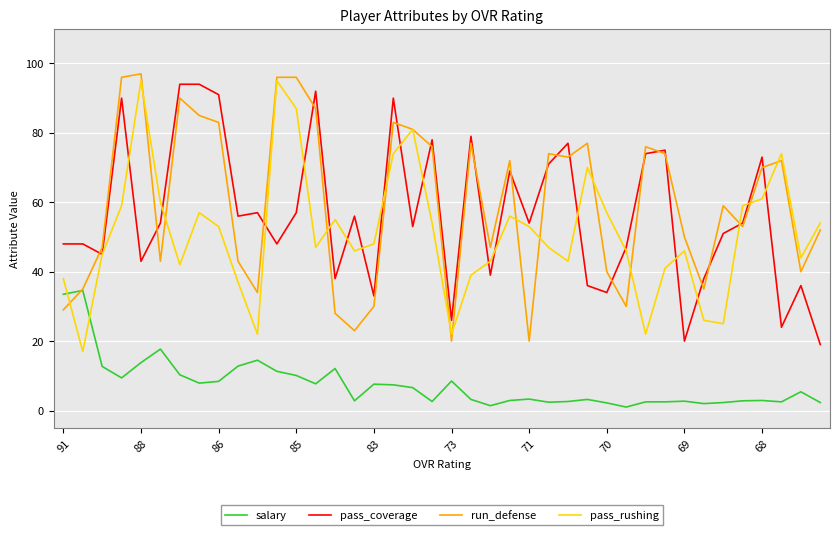

What is the highest value of the salary series?

34.6